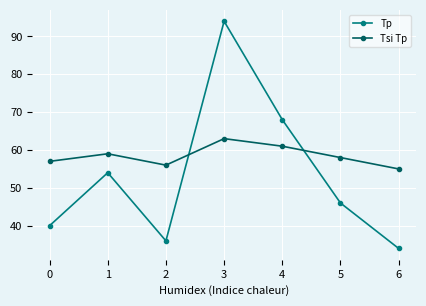

Reading left to right, what are all the values shown in this chart?

Tp: 40	54	36	94	68	46	34
Tsi Tp: 57	59	56	63	61	58	55